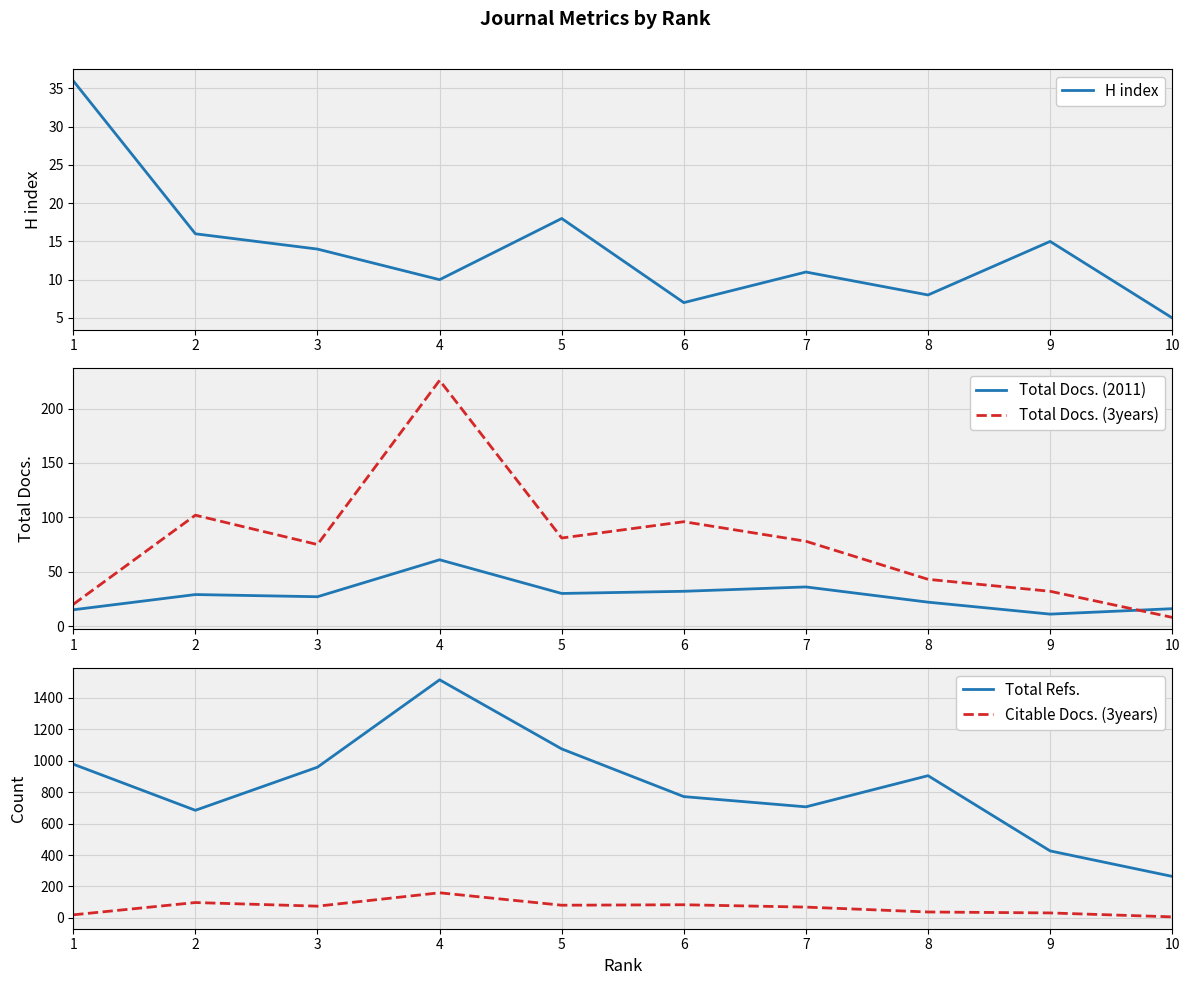

How many values in the Total Docs. (3years) series exceed 78?

4